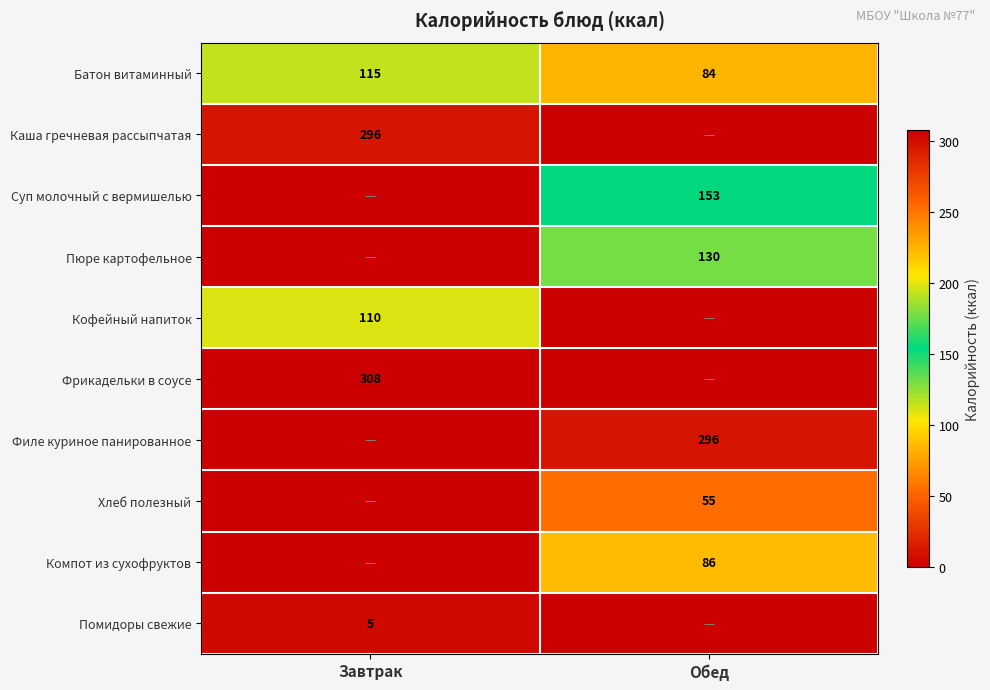

What is the total value across all series at Обед?

803.6